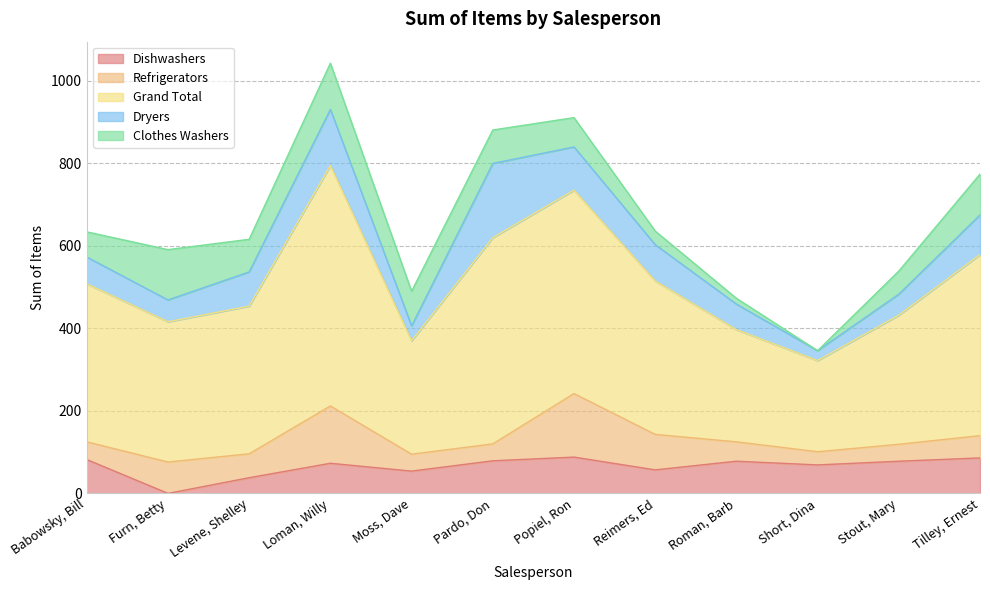

How many categories are shown in the chart?

12